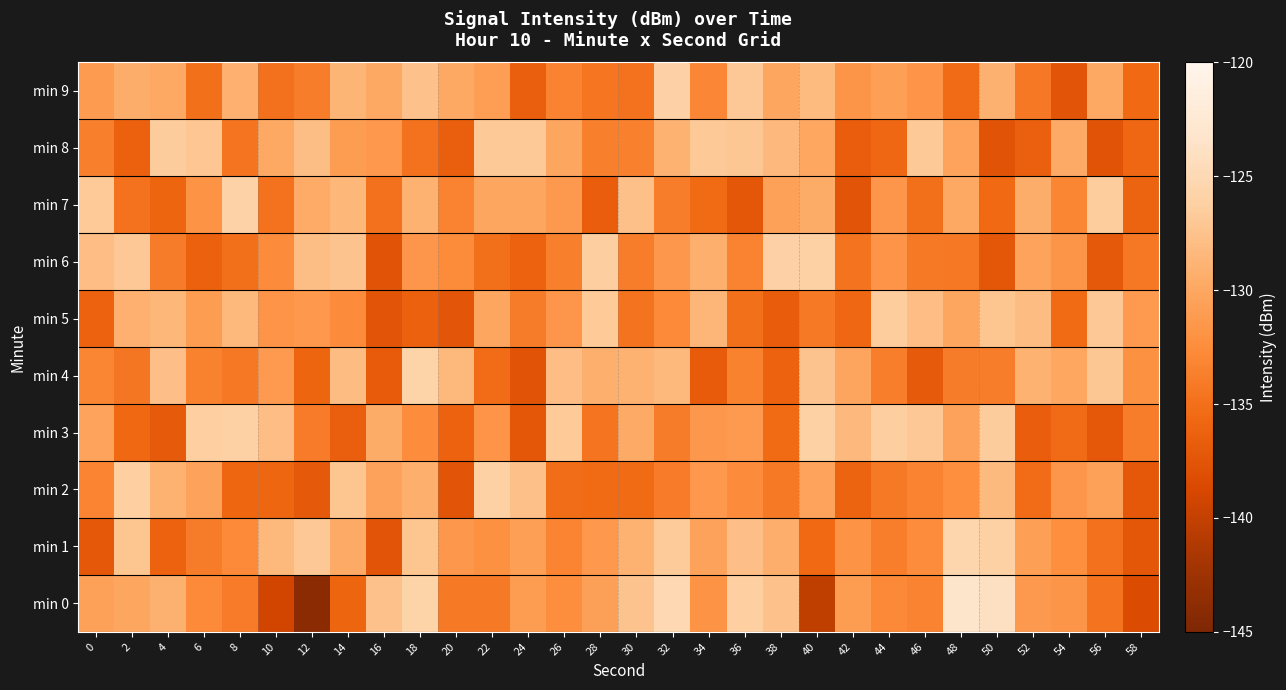

What is the spread (max minus min) of values at 42?

9.1